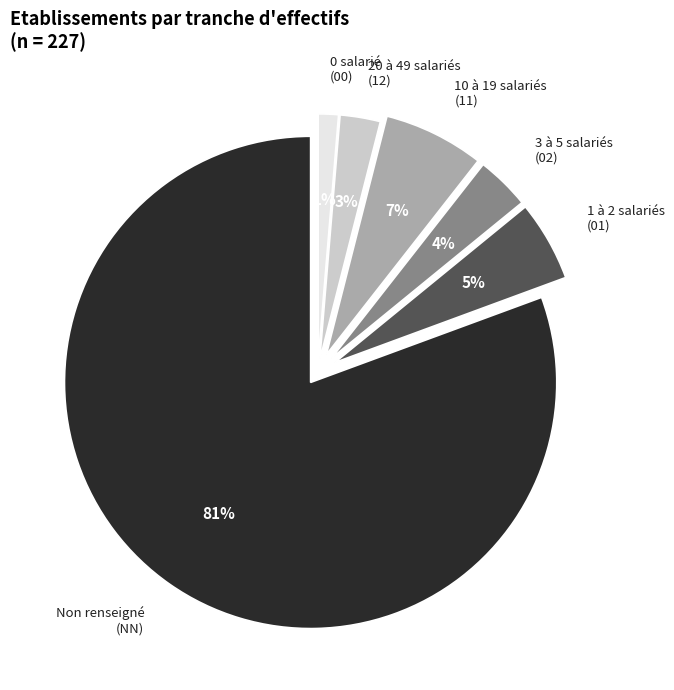

How many segments does this pie chart have?

6